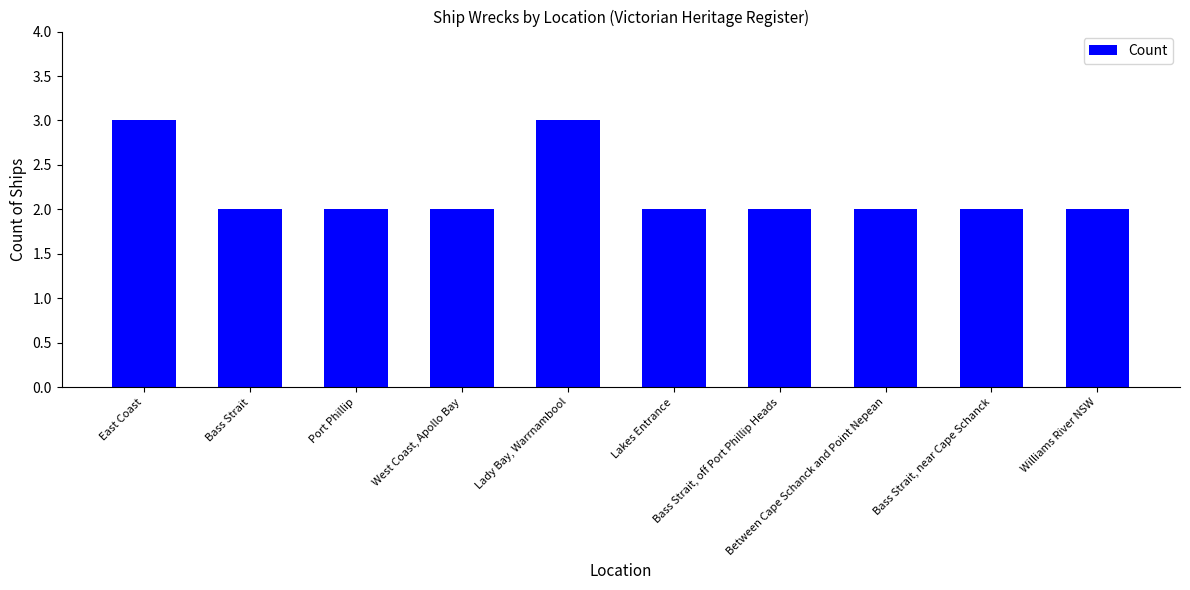

What is the maximum value shown in the chart?

3